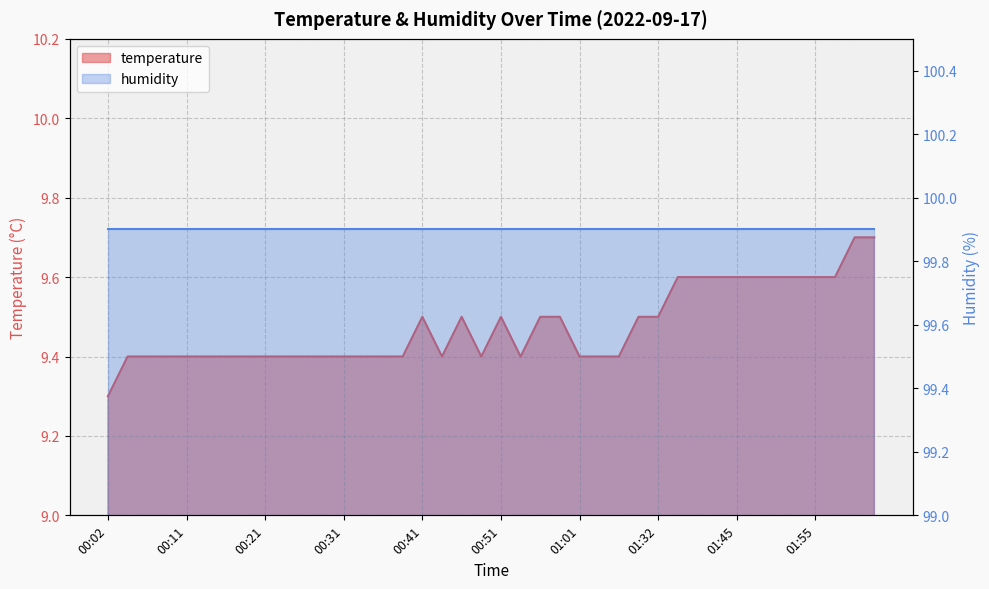

The value at 01:48 is 9.6. True or false?

True